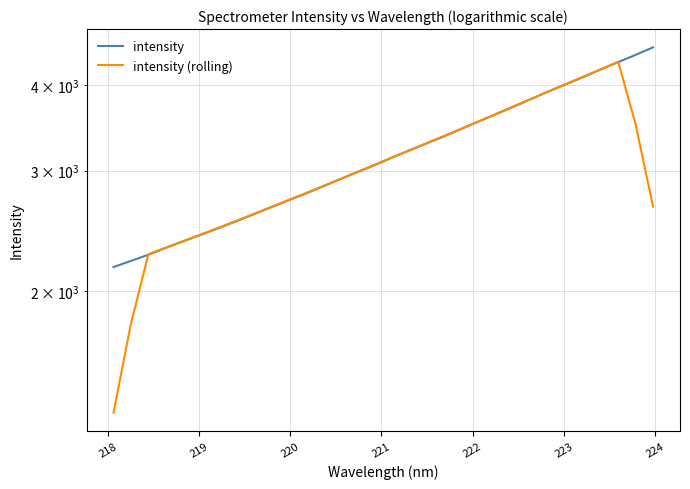

How many series are shown in this chart?

2